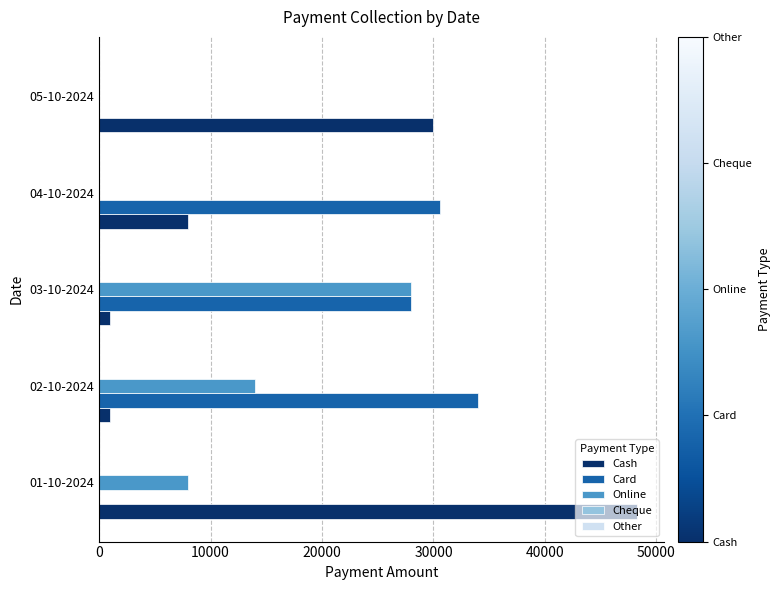

Is the value of Card at 03-10-2024 greater than the value of Online at 04-10-2024?

Yes